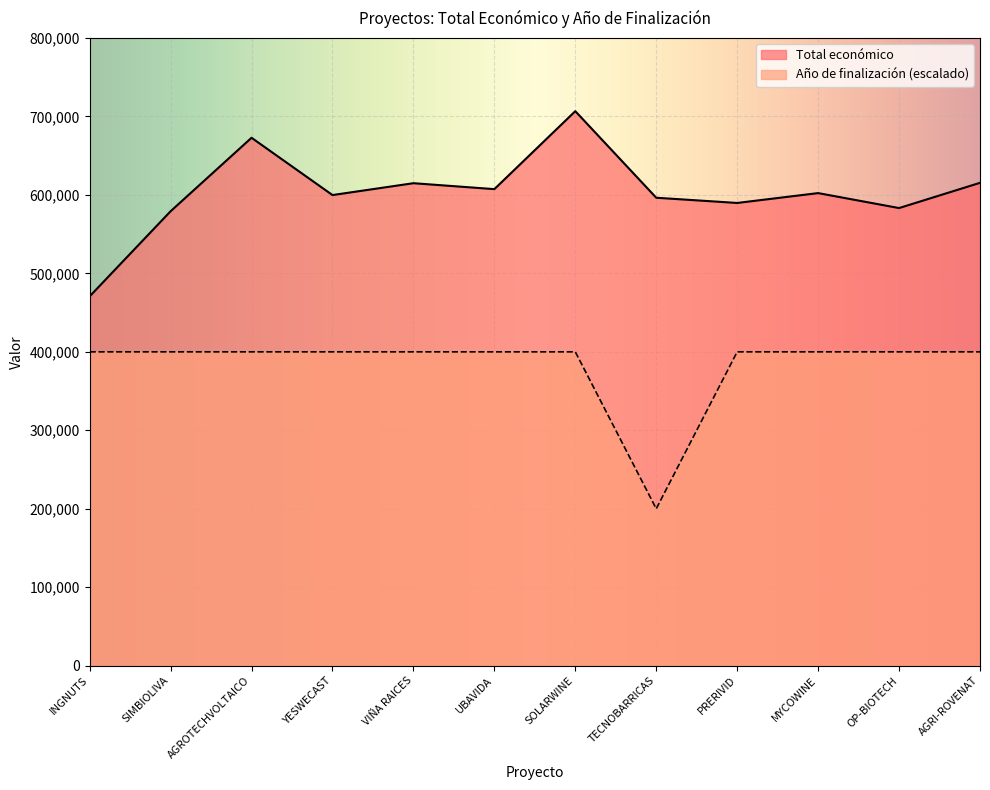

At SOLARWINE, list the series in order from largest to smallest.

Total económico, Año de finalización (escalado)